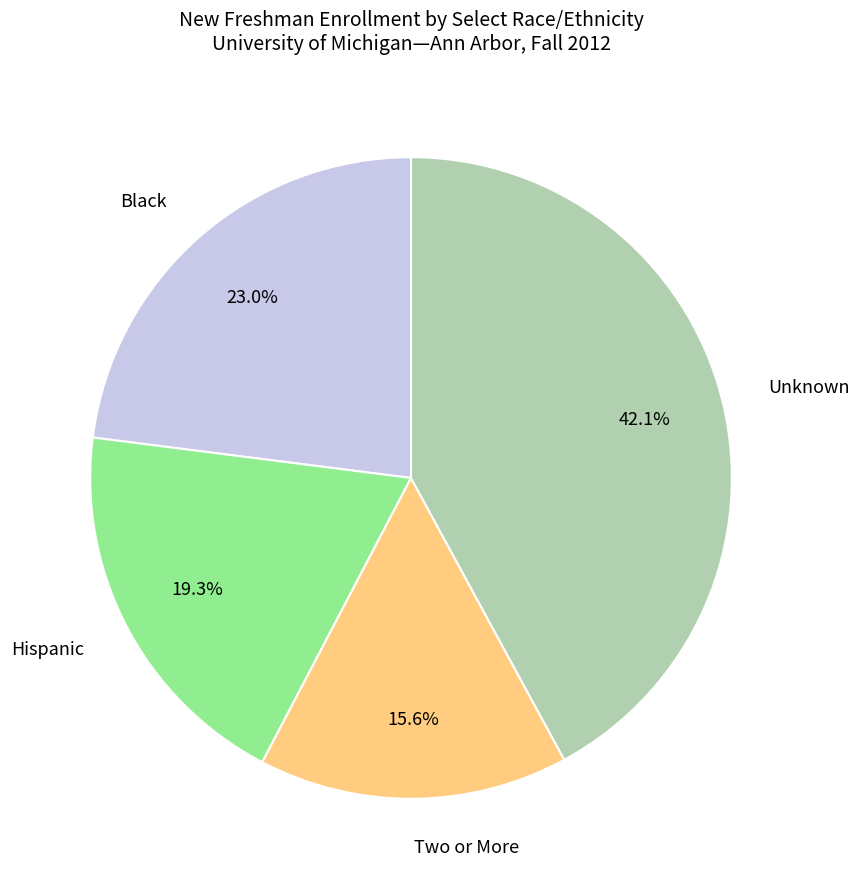

To the nearest percent, what portion does Black represent?

23%